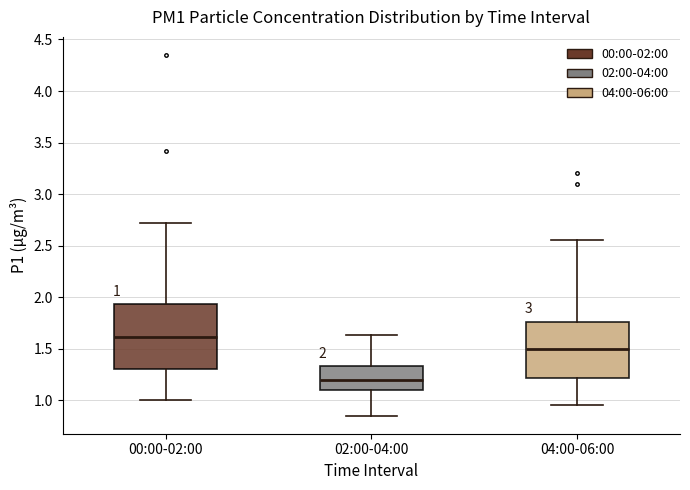

Which box has the lowest median line?

02:00-04:00